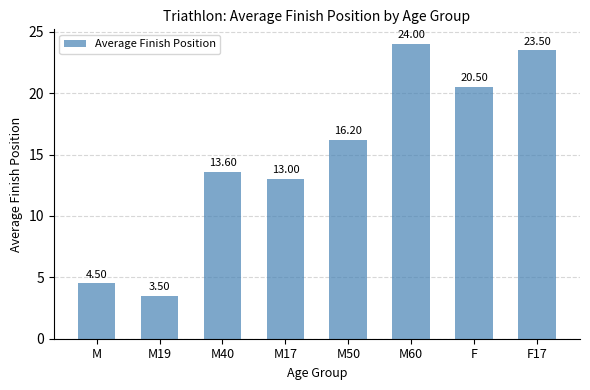

What is the sum of all values?

118.8